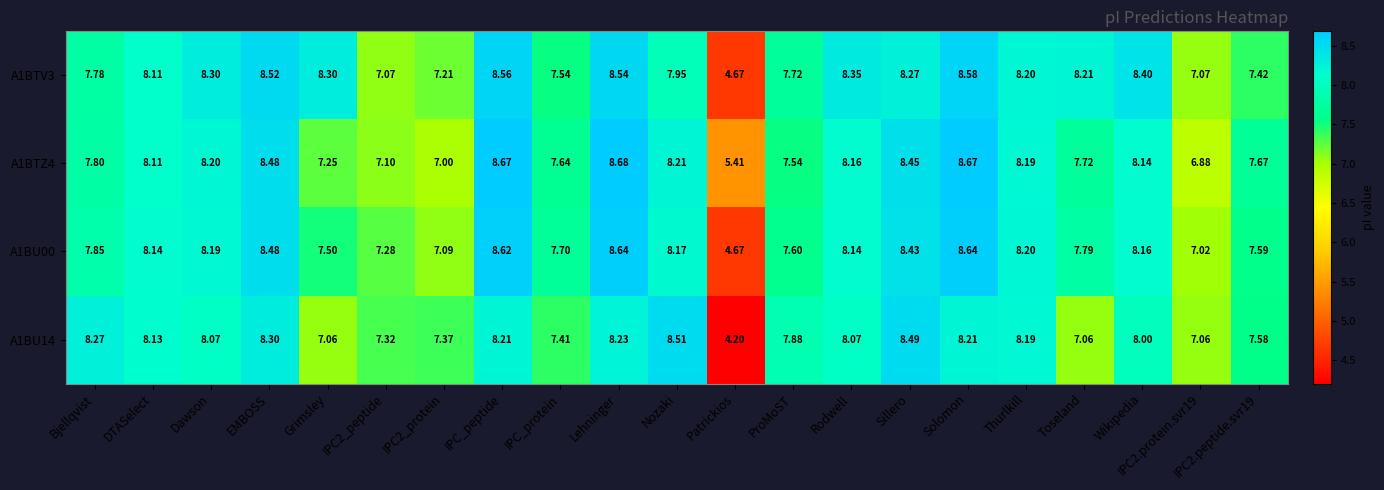

At which label does A1BTV3 first exceed 8?

DTASelect